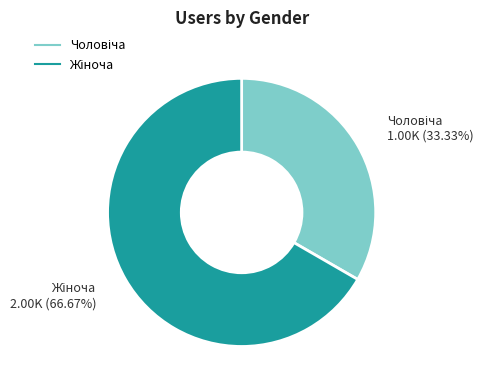

Does any single category account for the majority?

Yes